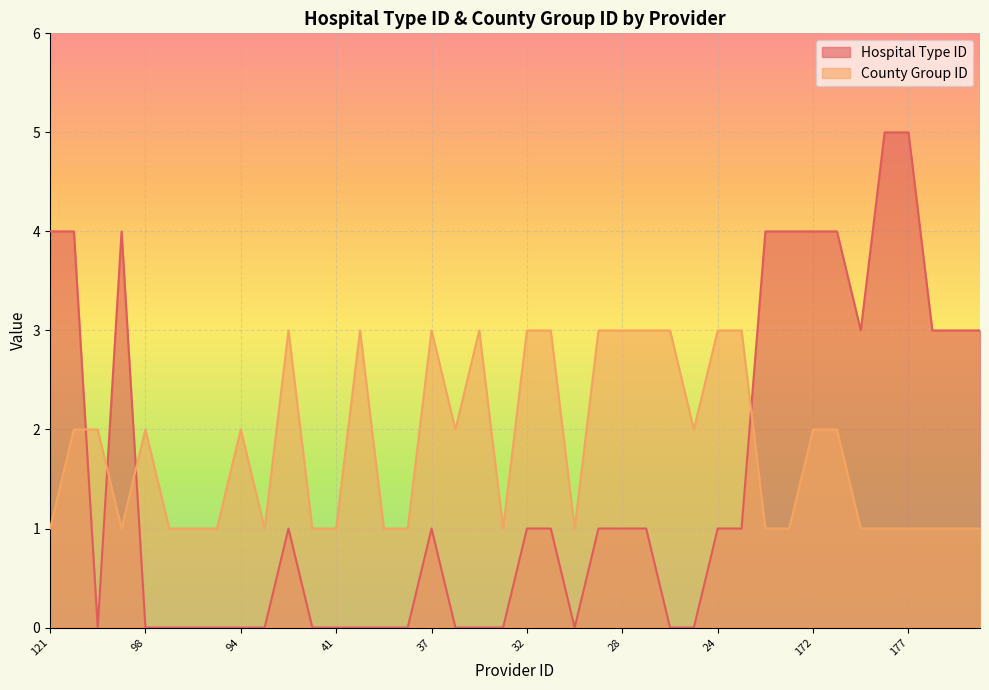

What position from the left is 181?

40